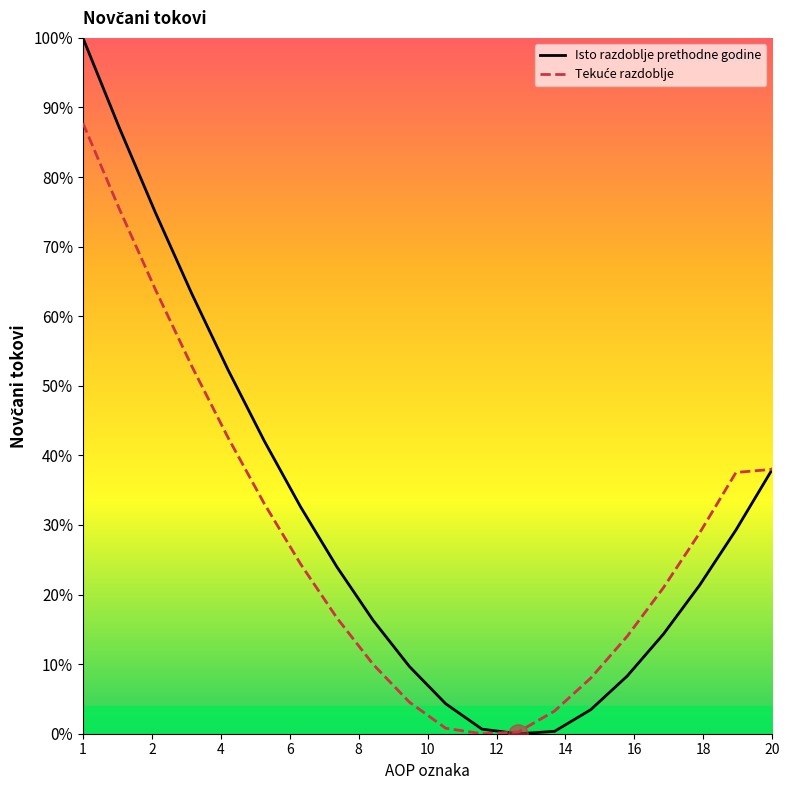

What is the average value of the Isto razdoblje prethodne godine series?

31.1